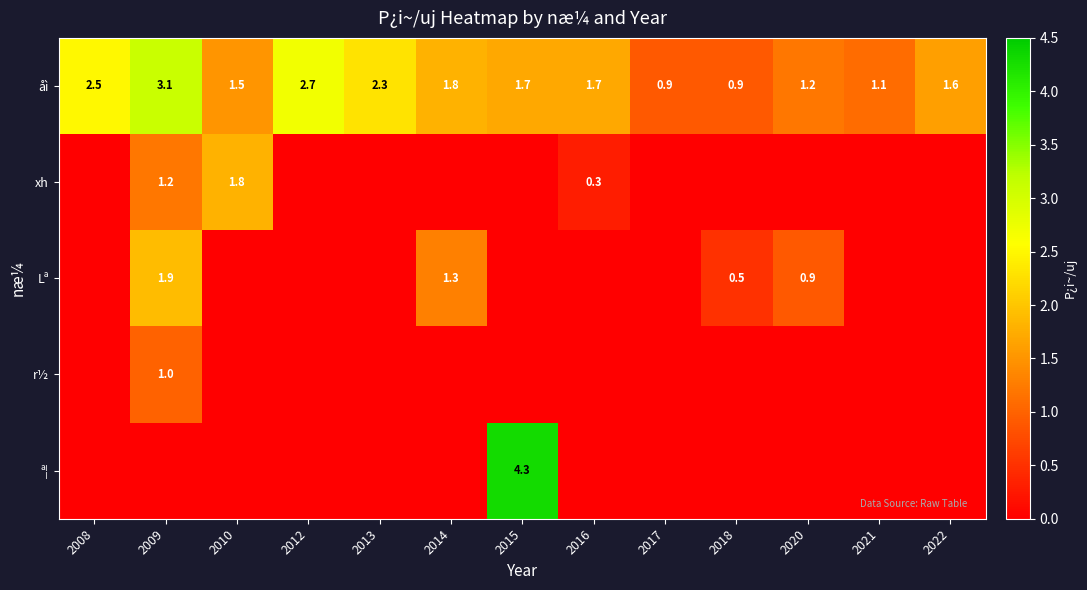

At how many categories does at least one series exceed 0?

13